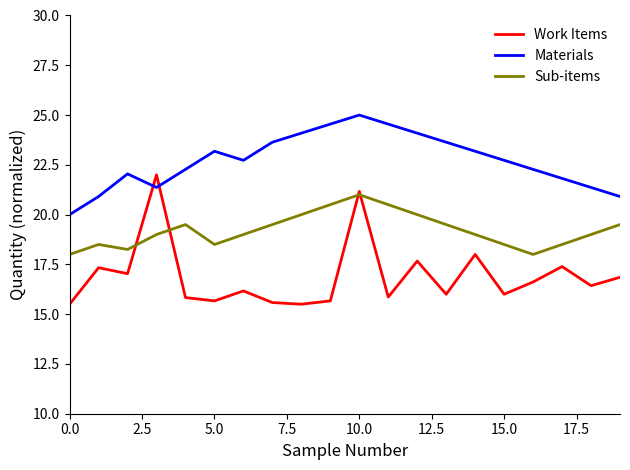

Rank the series by their average value, from highest to lowest.

Materials, Sub-items, Work Items